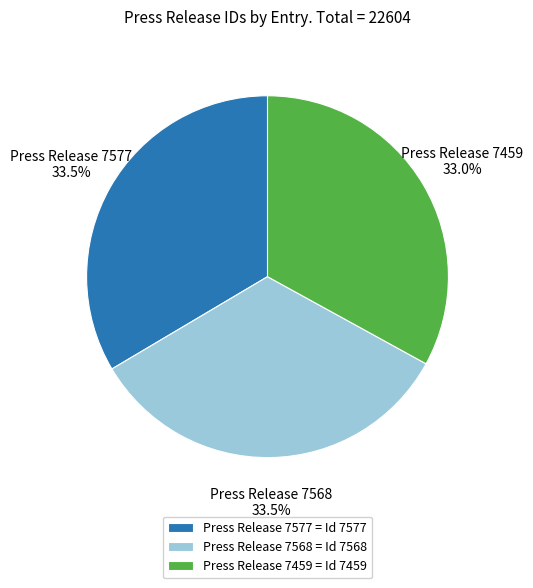

The Press Release 7459 slice represents 33% of the pie. True or false?

True